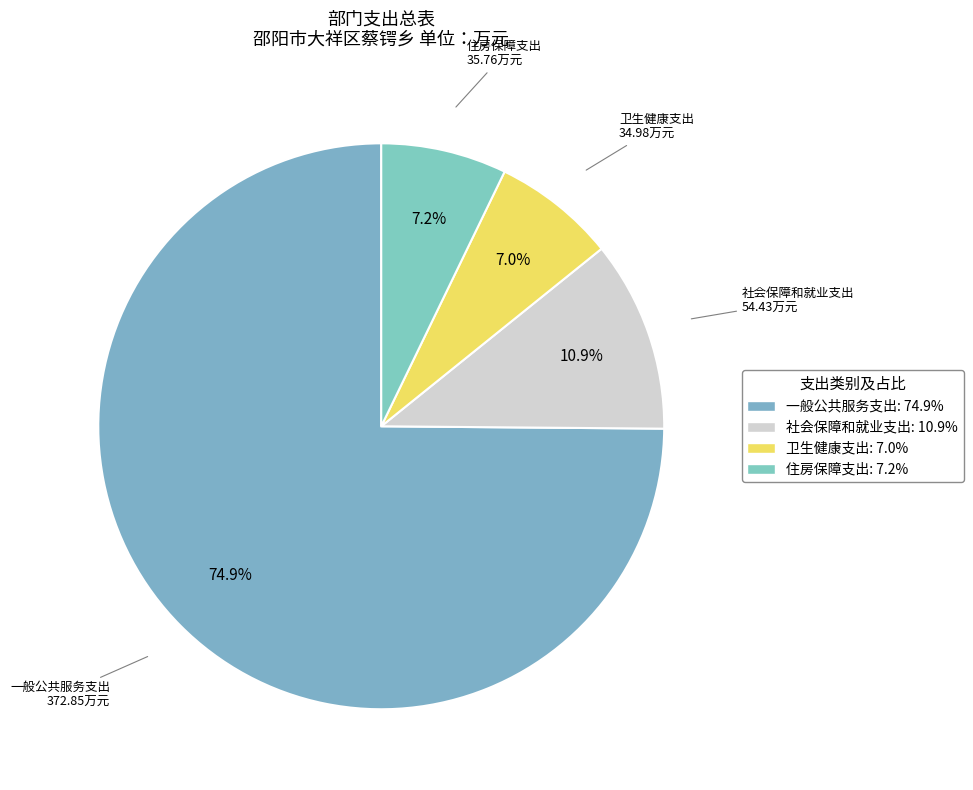

What is the largest slice in the pie chart?

一般公共服务支出